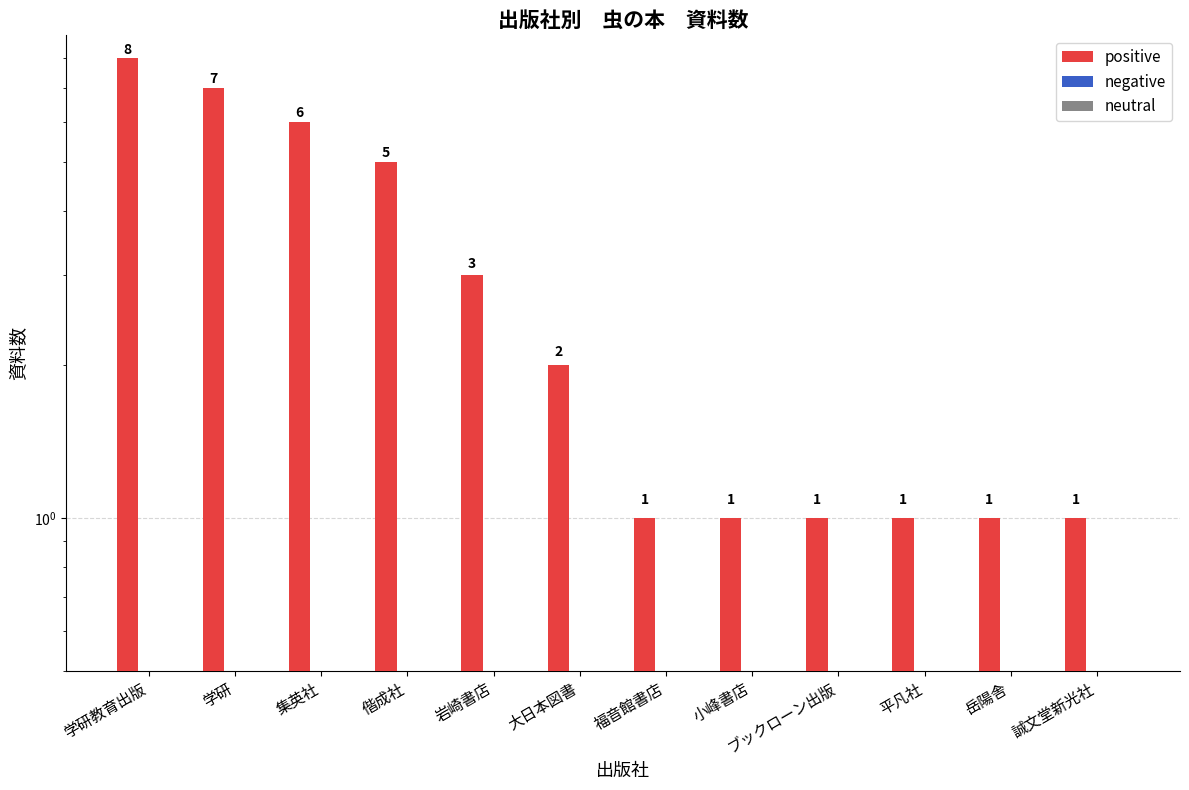

At which label is positive closest to 4?

偕成社